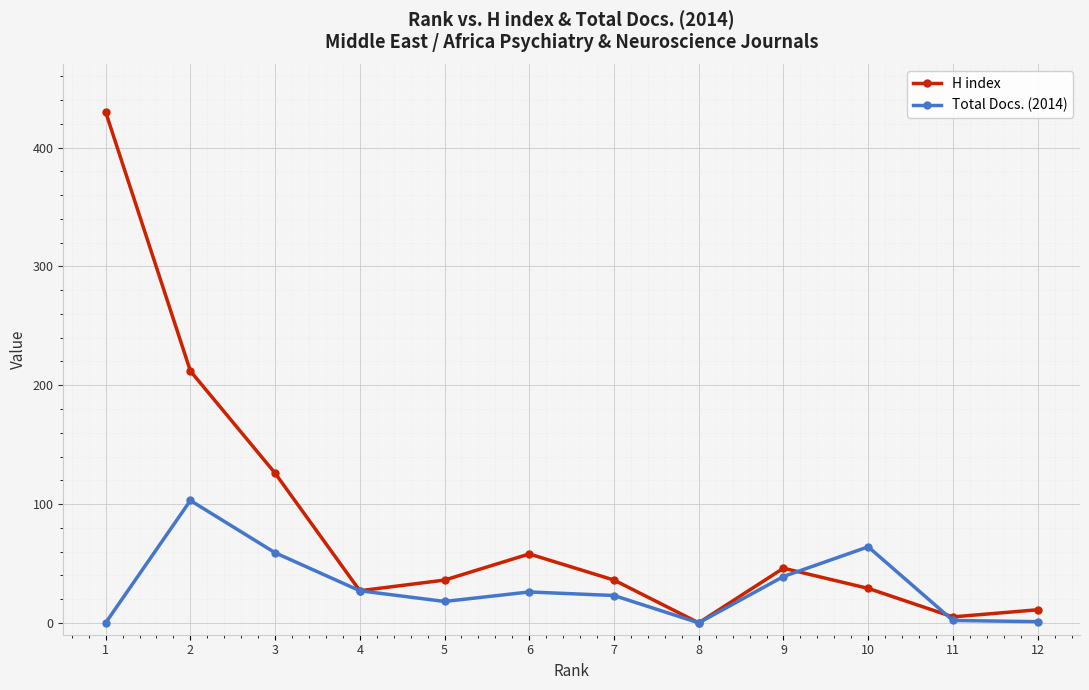

How many interior local peaks does the Total Docs. (2014) series have?

3